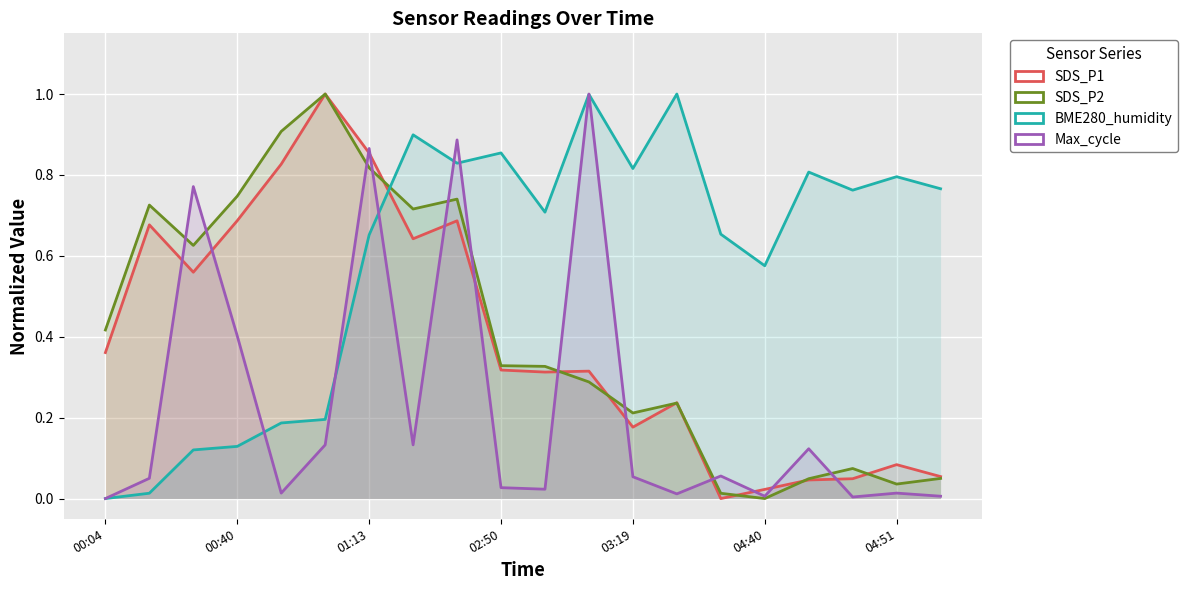

What is the highest value of the SDS_P1 series?

1.0